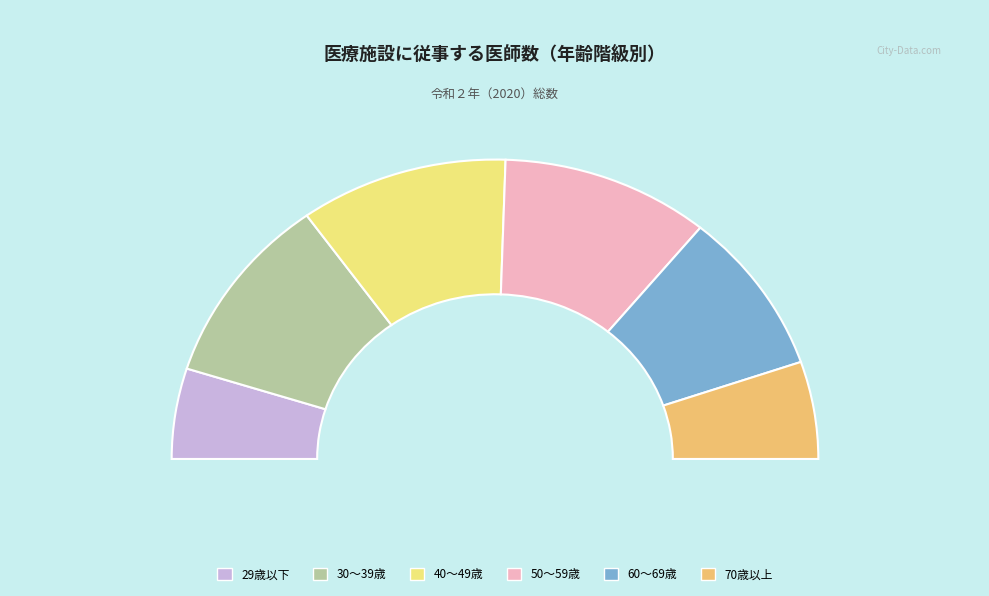

What percentage is the 30～39歳 slice, to the nearest percent?

20%